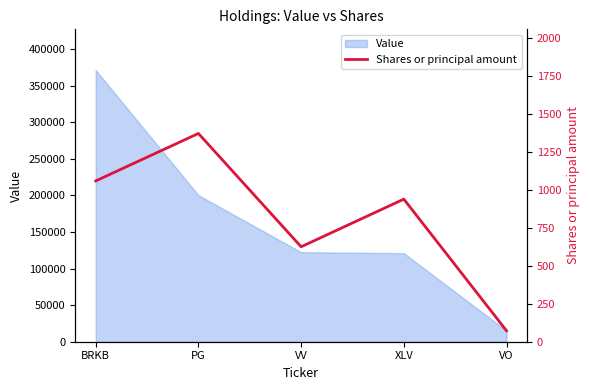

The chart shows a value of 404 at XLV. True or false?

False